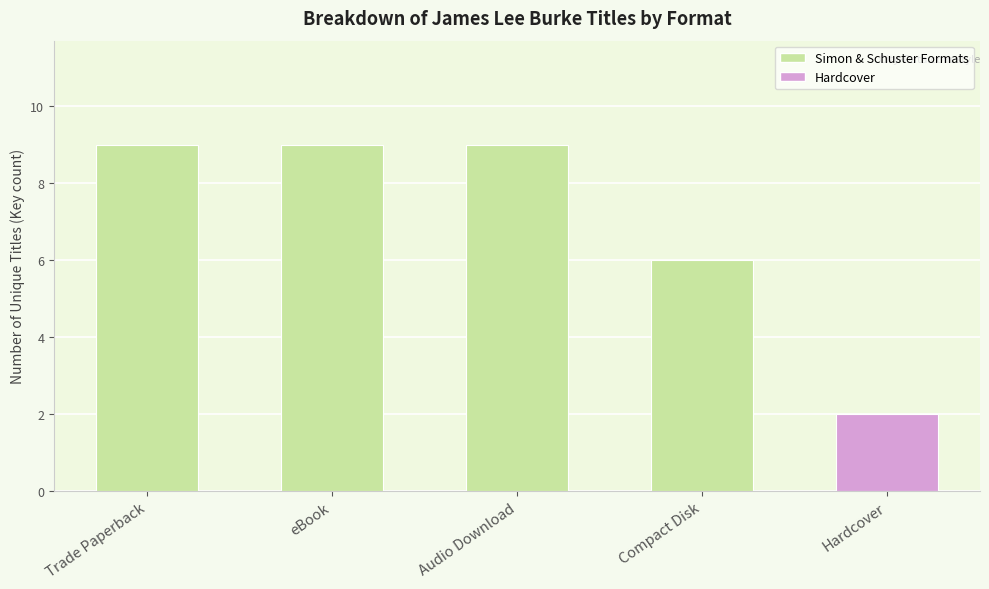

Which has a higher value, Hardcover or Audio Download?

Audio Download